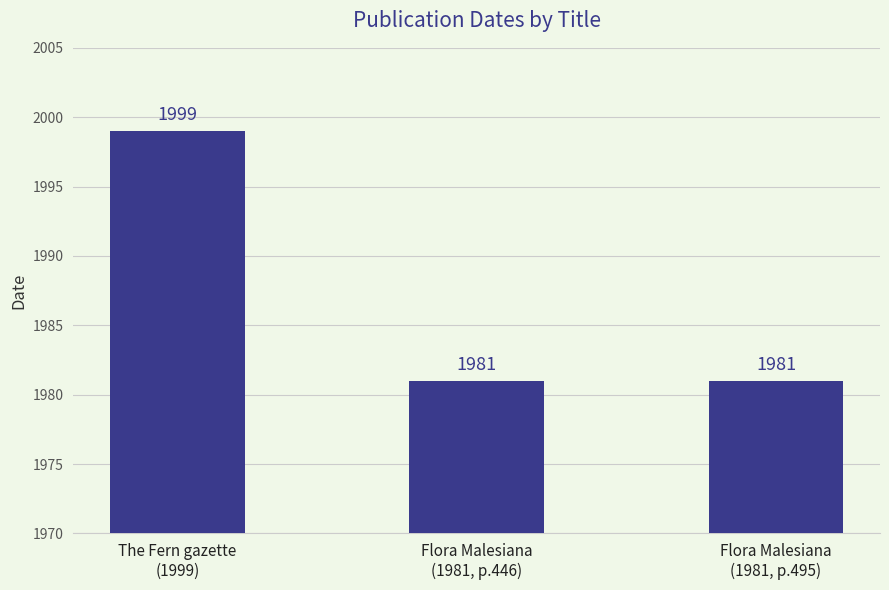

What is the label of the 2nd bar from the left?

Flora Malesiana
(1981, p.446)